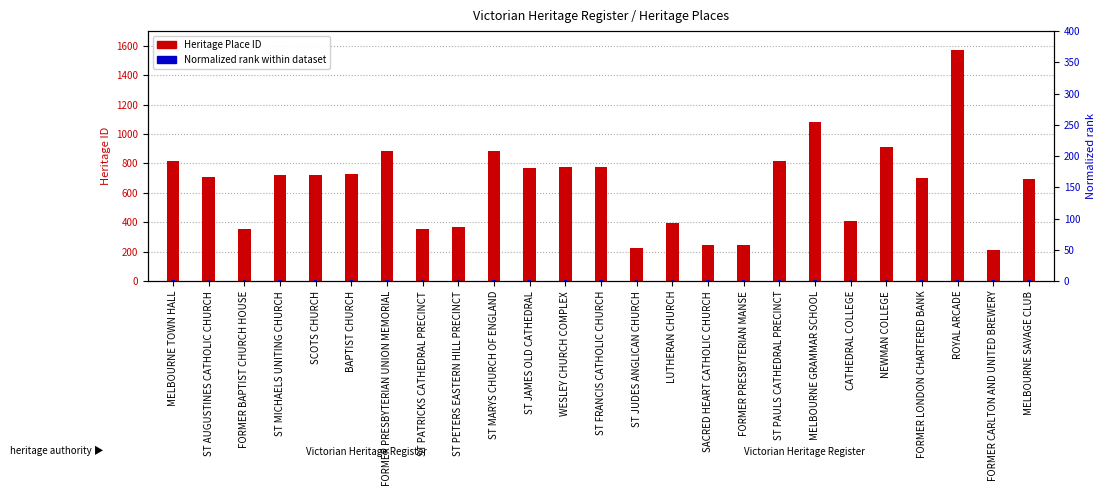

Which series changed the most between MELBOURNE TOWN HALL and FORMER LONDON CHARTERED BANK?

Heritage Place ID